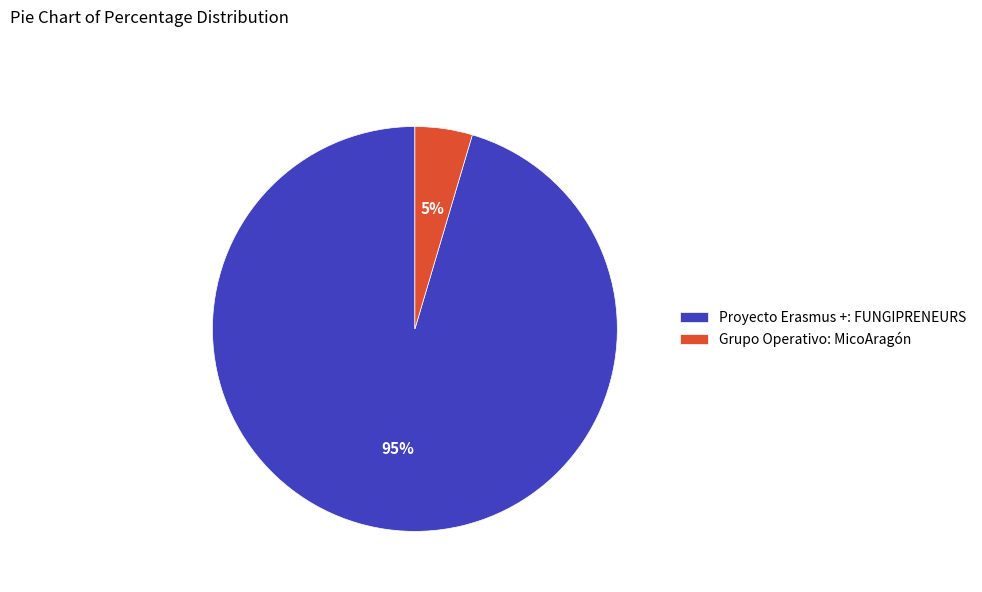

To the nearest percent, what is the combined percentage of Grupo Operativo: MicoAragón and Proyecto Erasmus +: FUNGIPRENEURS?

100%